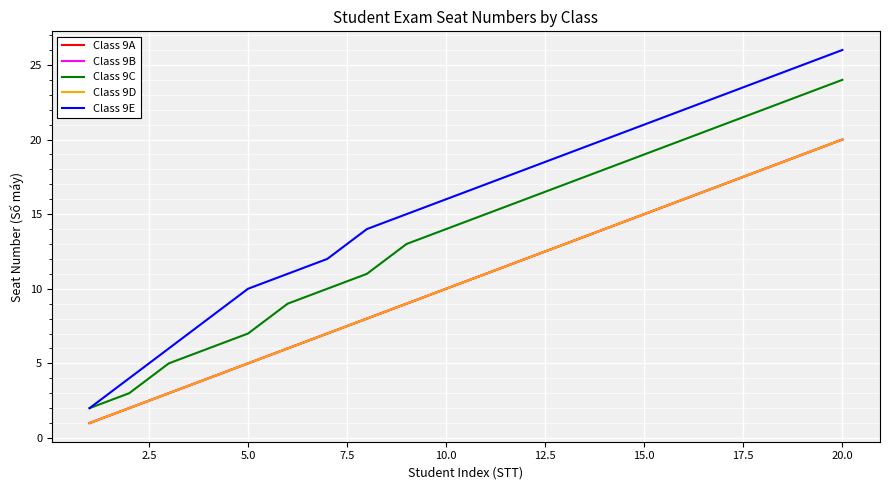

Reading right to left, what are all the values shown in this chart?

Class 9A: 20	19	18	17	16	15	14	13	12	11	10	9	8	7	6	5	4	3	2	1
Class 9B: 20	19	18	17	16	15	14	13	12	11	10	9	8	7	6	5	4	3	2	1
Class 9C: 24	23	22	21	20	19	18	17	16	15	14	13	11	10	9	7	6	5	3	2
Class 9D: 20	19	18	17	16	15	14	13	12	11	10	9	8	7	6	5	4	3	2	1
Class 9E: 26	25	24	23	22	21	20	19	18	17	16	15	14	12	11	10	8	6	4	2